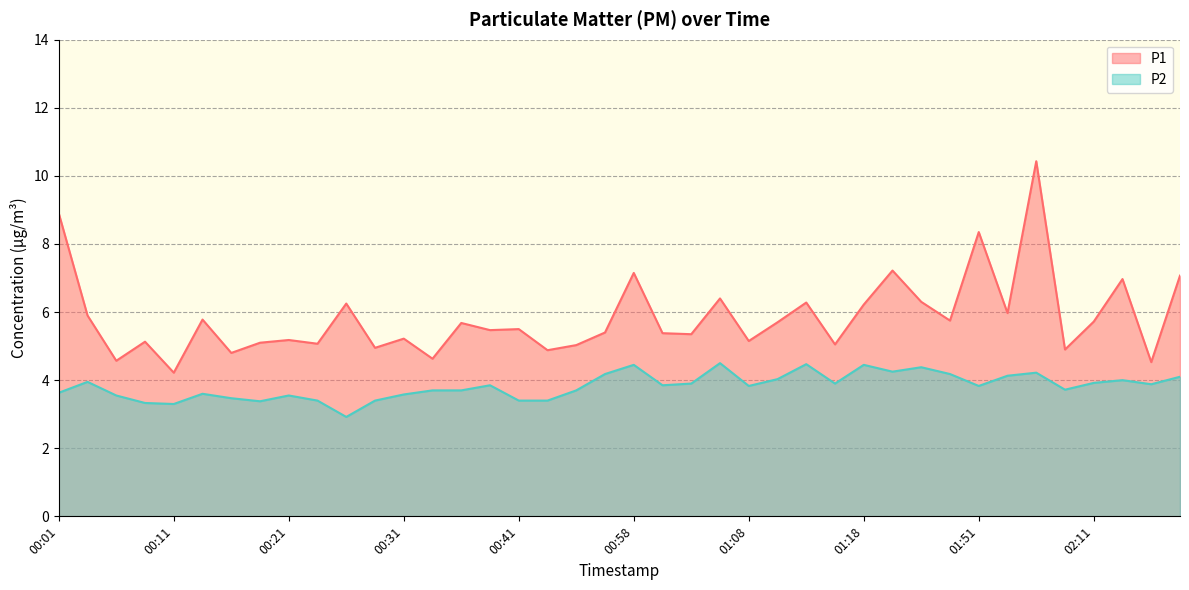

How many data points in P2 are less than 3?

1